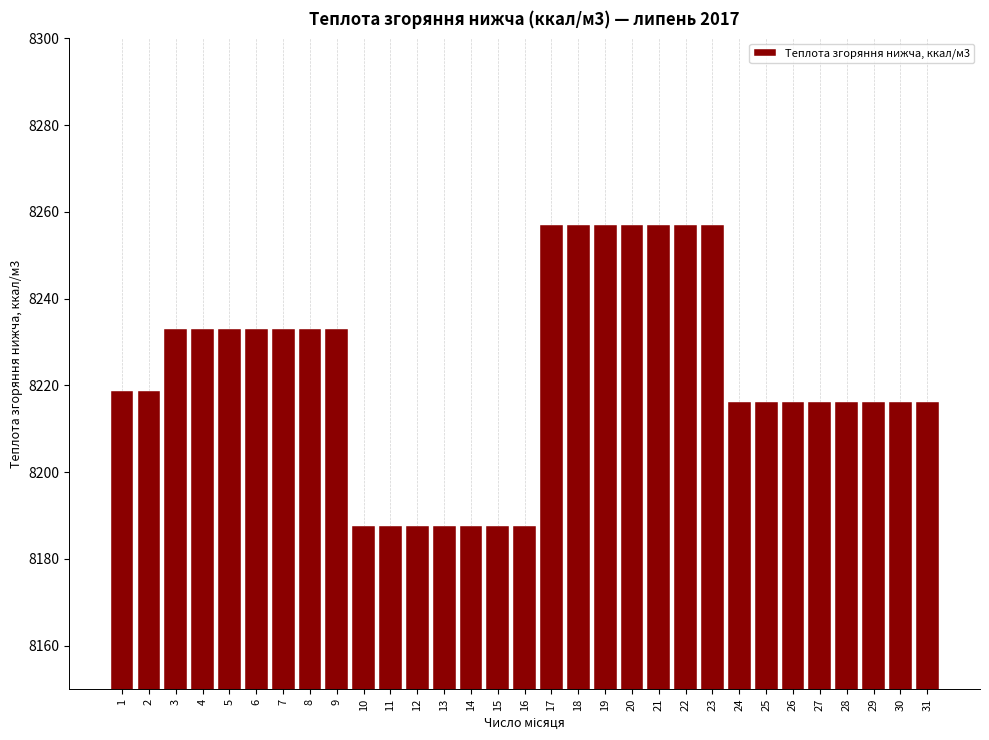

What is the minimum value shown in the chart?

8187.6